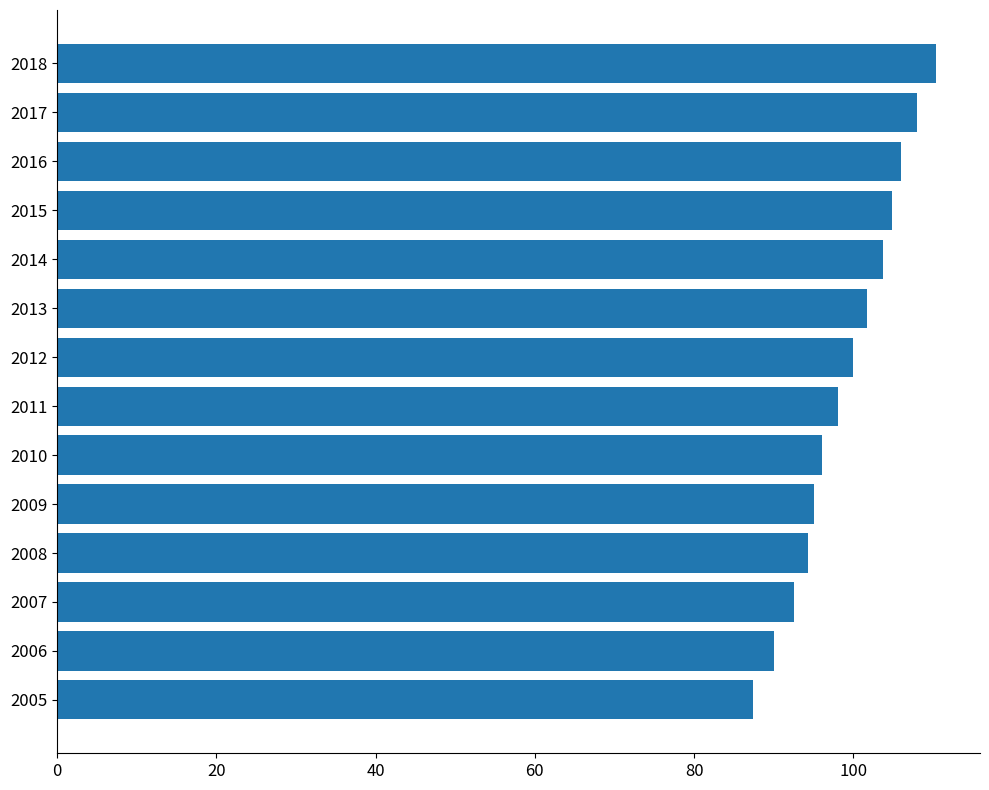

How many bars are there in total?

14